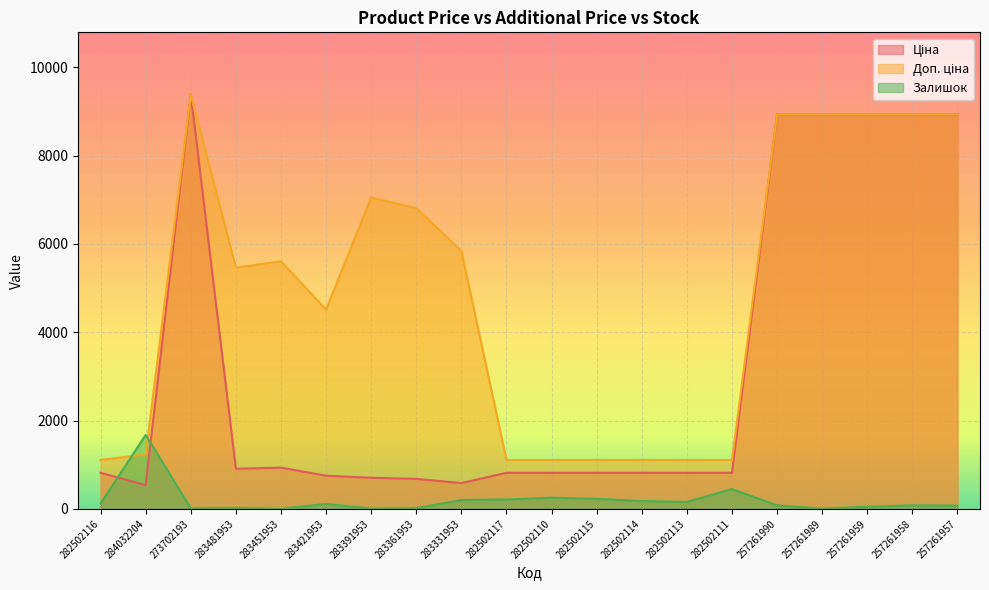

What is the value of the Доп. ціна point at the 3rd from the left?

9384.0